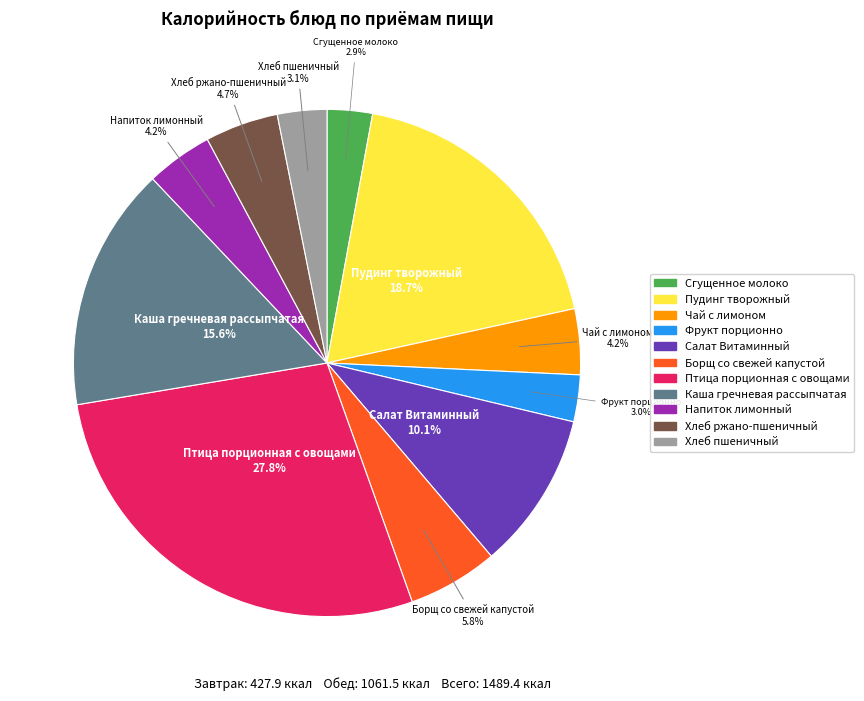

Does Птица порционная с овощами represent more than half of the total?

No